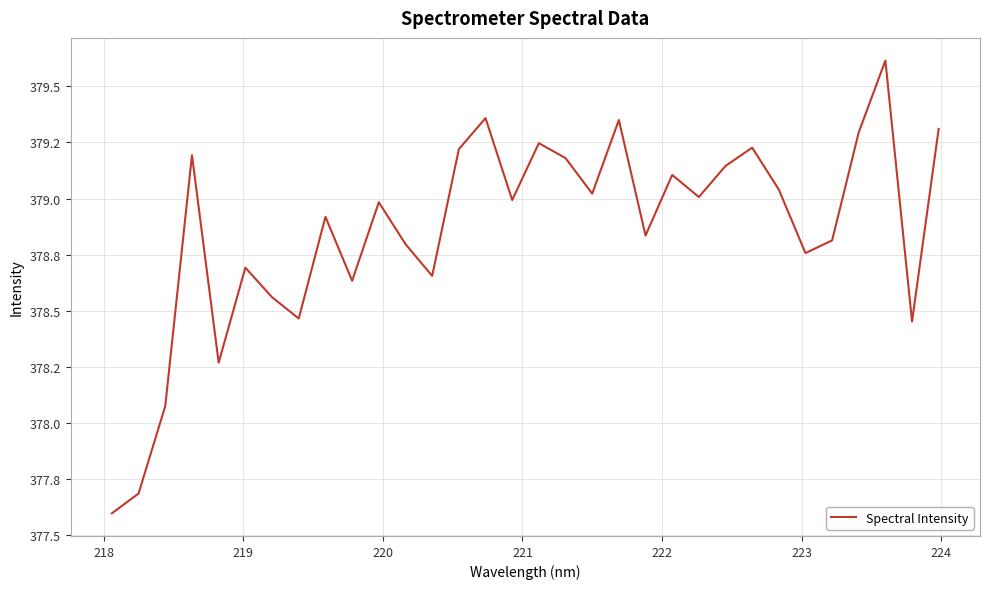

Does the chart have visible grid lines?

Yes